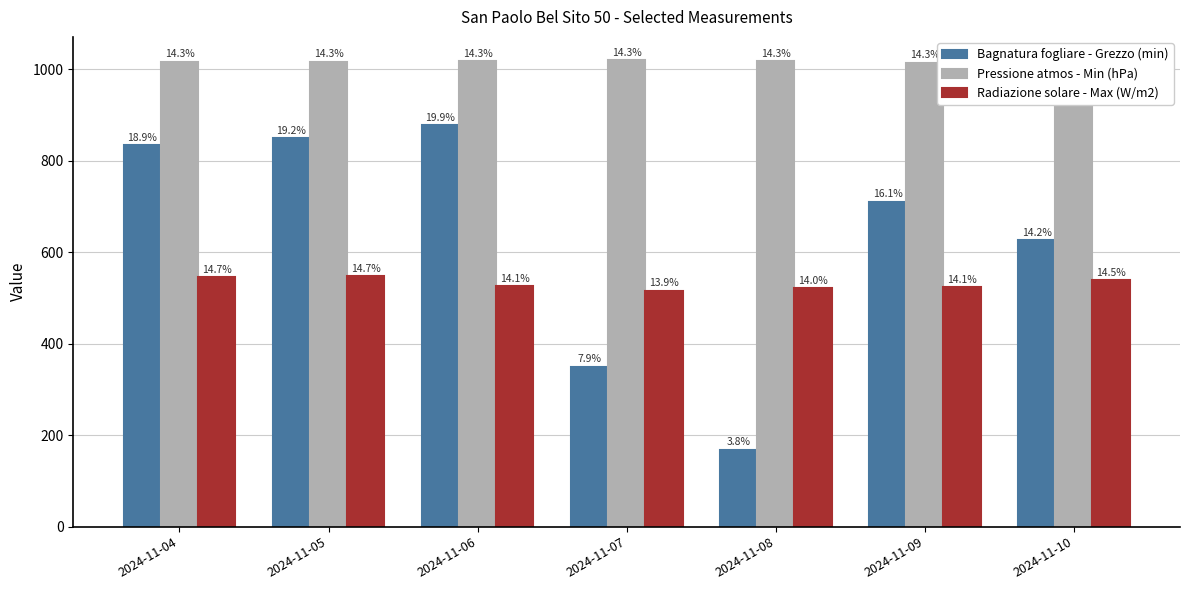

Which category has the highest value in the Pressione atmos - Min (hPa) series?

2024-11-07